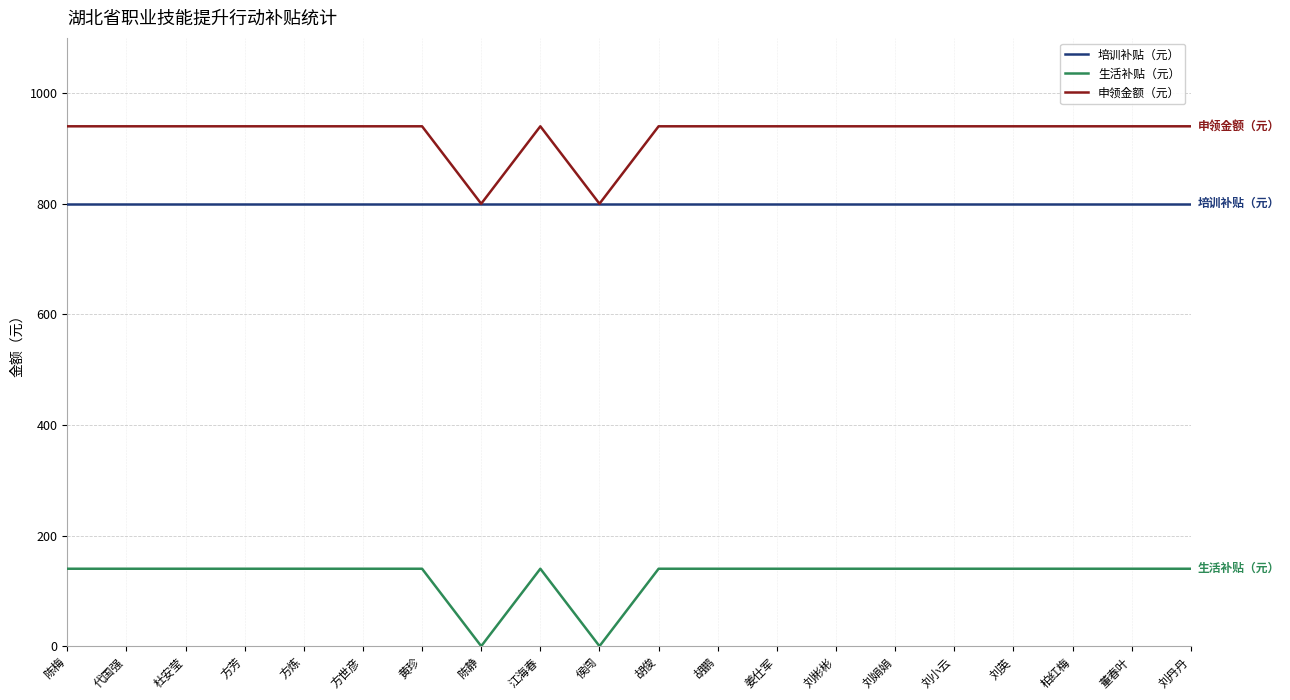

In 生活补贴（元）, how many points are lower than both neighbors (excluding endpoints)?

2